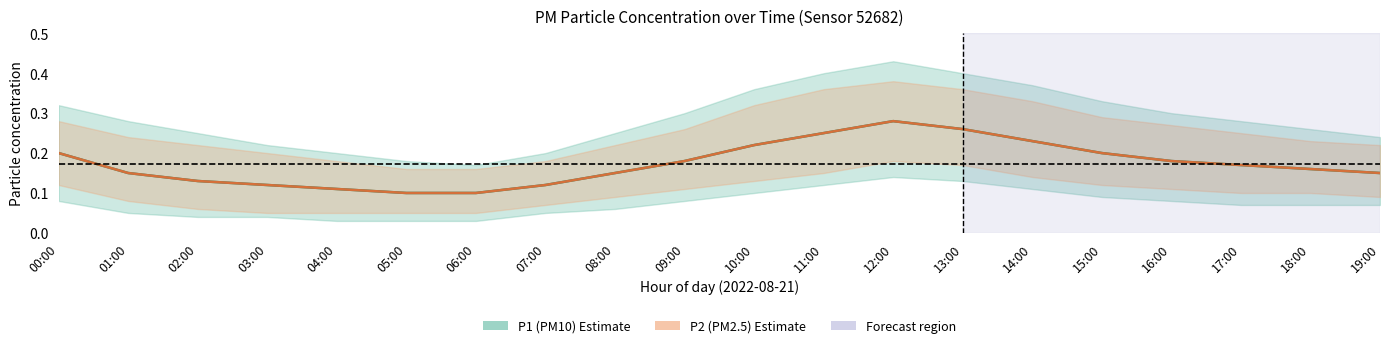

Where is P2 (PM2.5) nearest to the value 0?

05:00